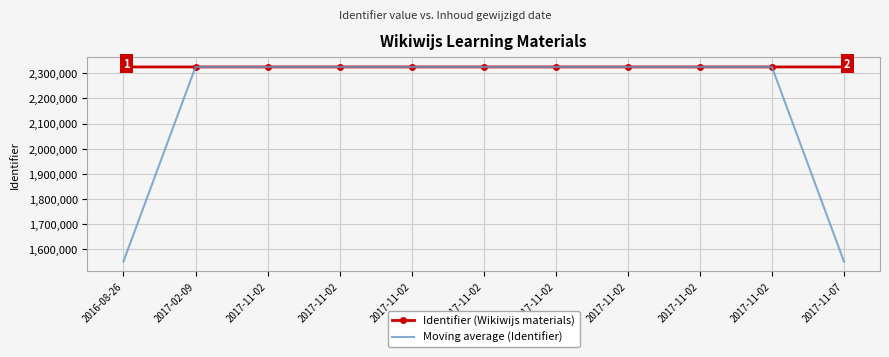

What is the total value across all series at 2017-11-02?

4651230.3